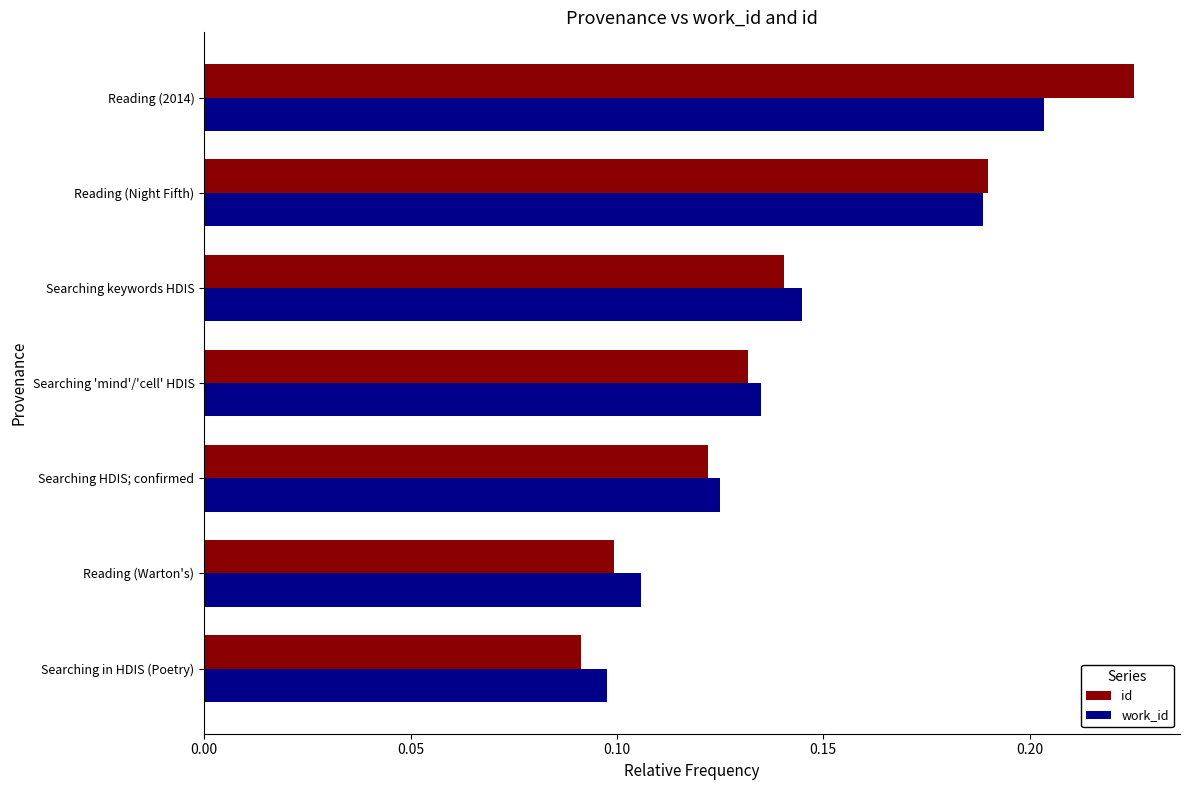

List the labels in order of id value, smallest first.

Searching in HDIS (Poetry), Reading (Warton's), Searching HDIS; confirmed, Searching 'mind'/'cell' HDIS, Searching keywords HDIS, Reading (Night Fifth), Reading (2014)